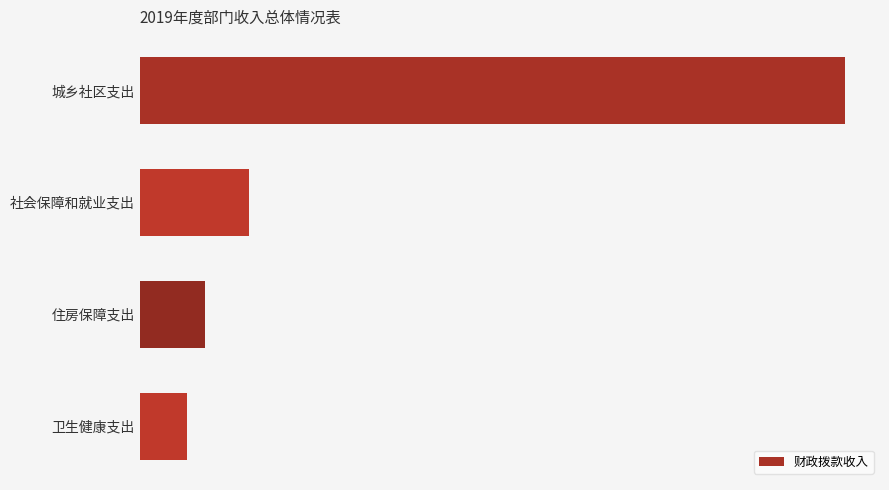

Are the bars horizontal?

Yes